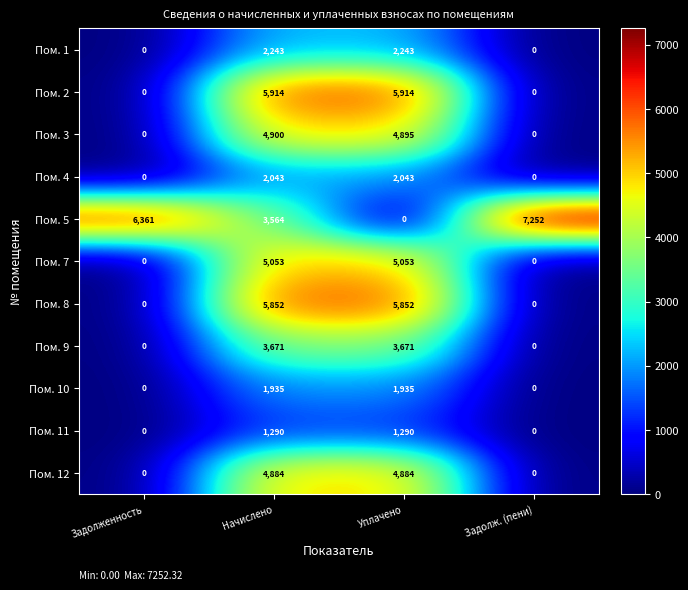

What is the sum of all Пом. 12 values?

9768